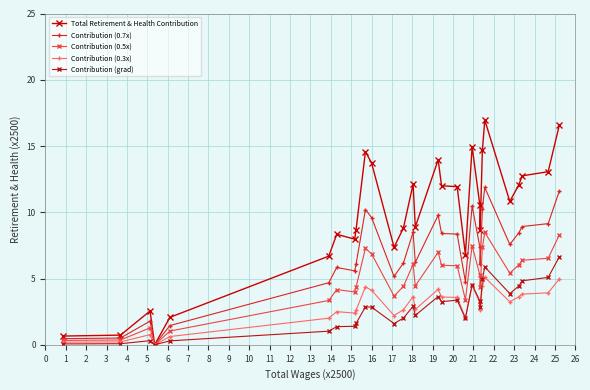

In Contribution (0.3x), how many points are lower than both neighbors (excluding endpoints)?

7